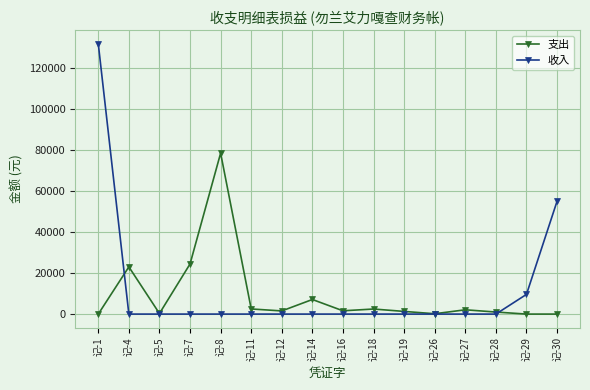

At which category does 支出 reach its first local peak?

记-4